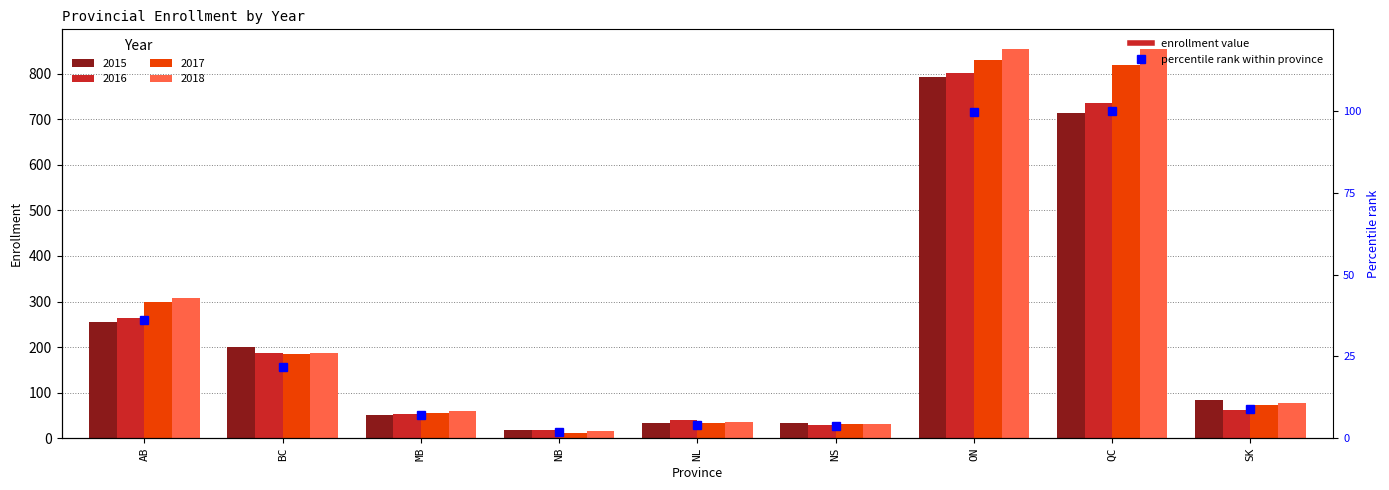

What is the average value of the 2018 series?

268.9